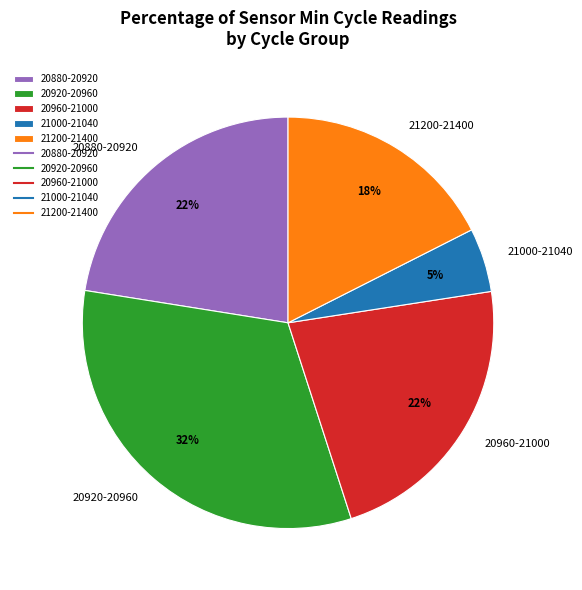

Is the sum of 20880-20920 and 21000-21040 greater than half?

No